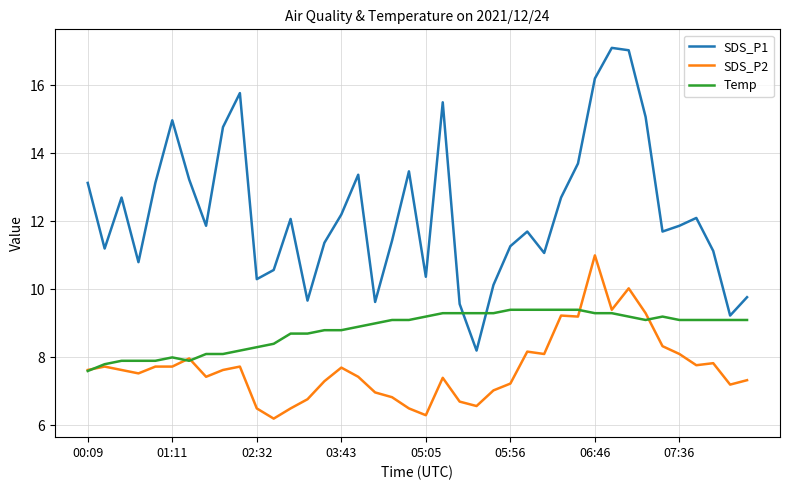

Rank the series by their average value, from highest to lowest.

SDS_P1, Temp, SDS_P2